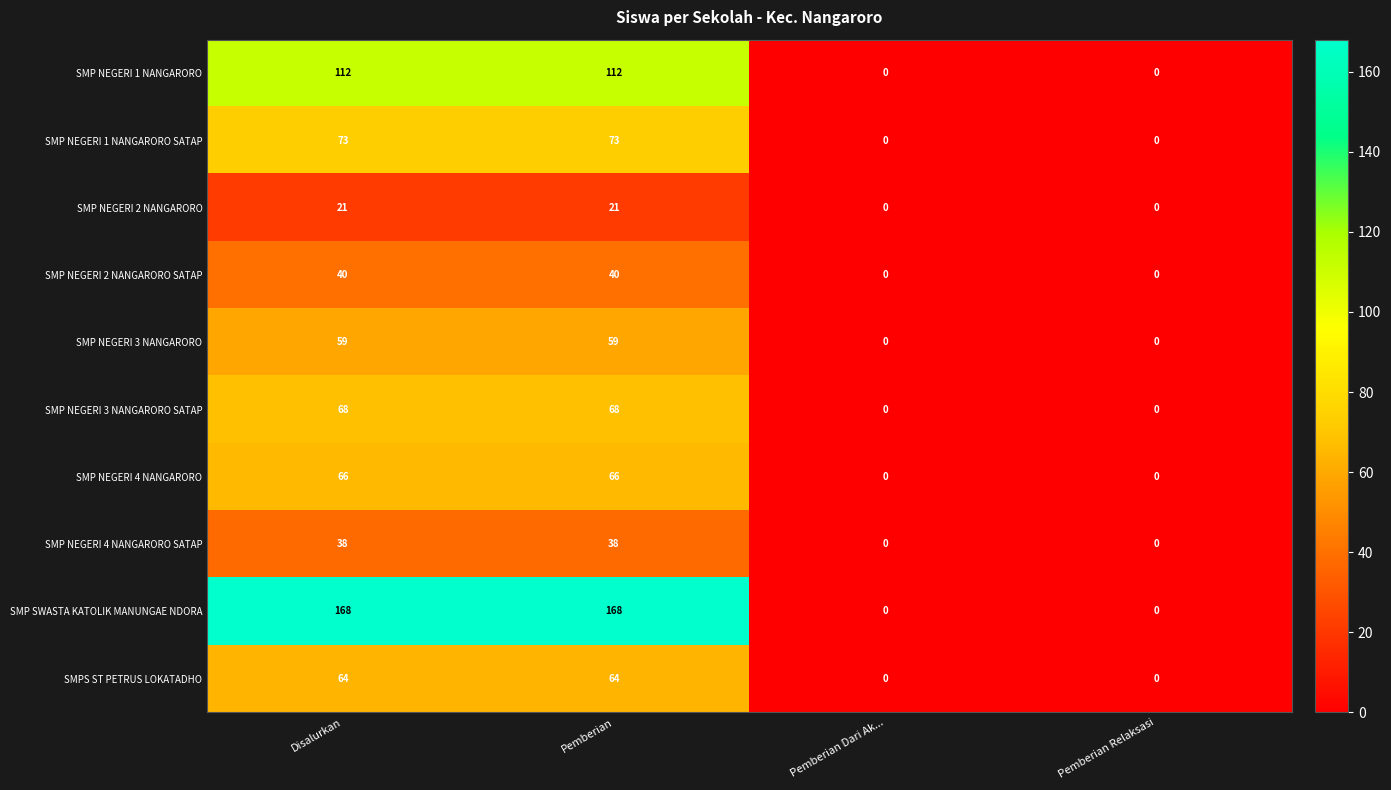

What is the difference between the second highest and minimum values in the SMP NEGERI 1 NANGARORO SATAP series?

73